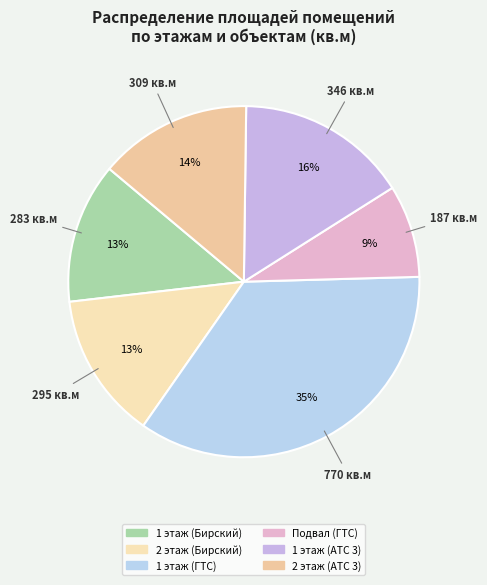

To the nearest percent, what is the combined percentage of 1 этаж (АТС 3) and 1 этаж (Бирский)?

29%